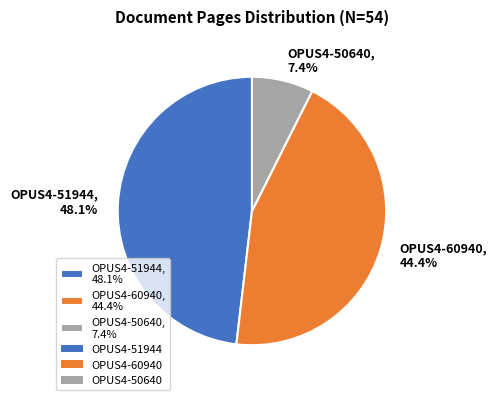

Rank the categories by value from highest to lowest.

OPUS4-51944, OPUS4-60940, OPUS4-50640